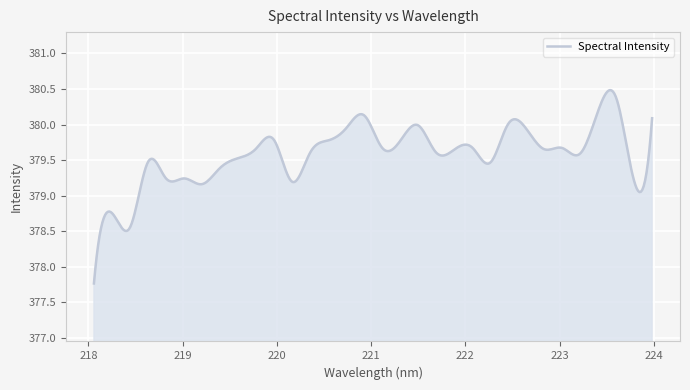

What is the difference between the maximum and minimum values?

2.7